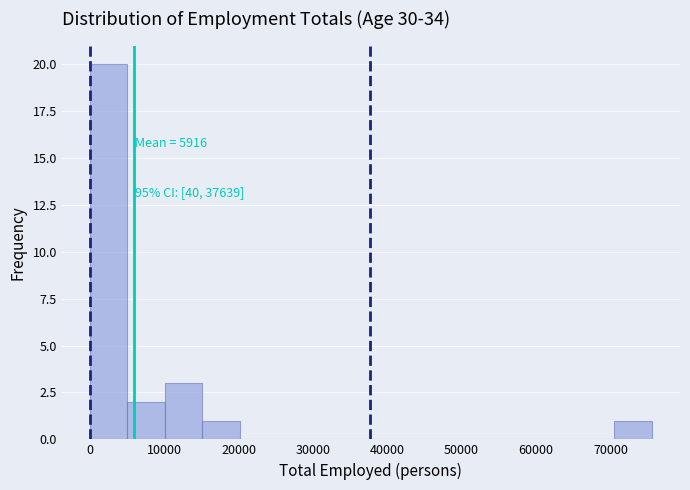

Over which range of the x-axis is the bar tallest?

0 to 5000